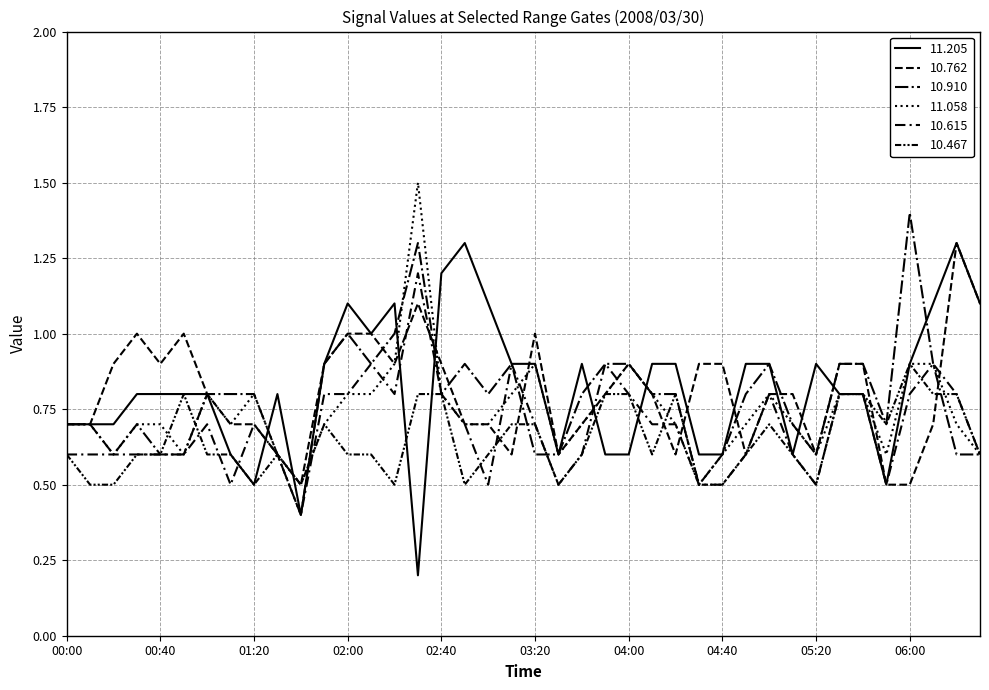

What is the maximum value shown in the chart?

1.5